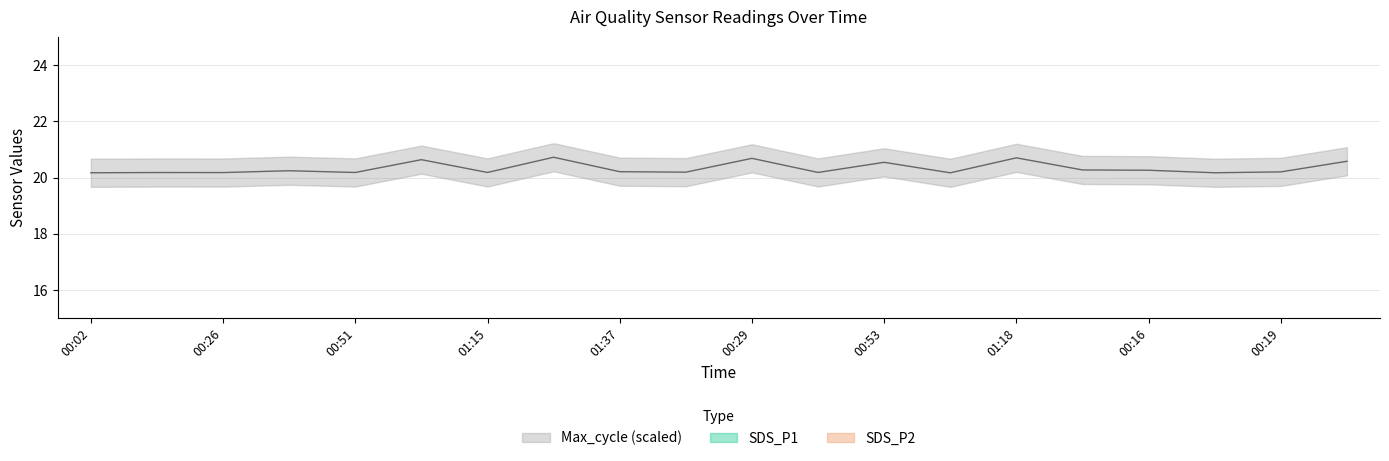

What are all the series names shown in the legend?

SDS_P1, SDS_P2, Max_cycle